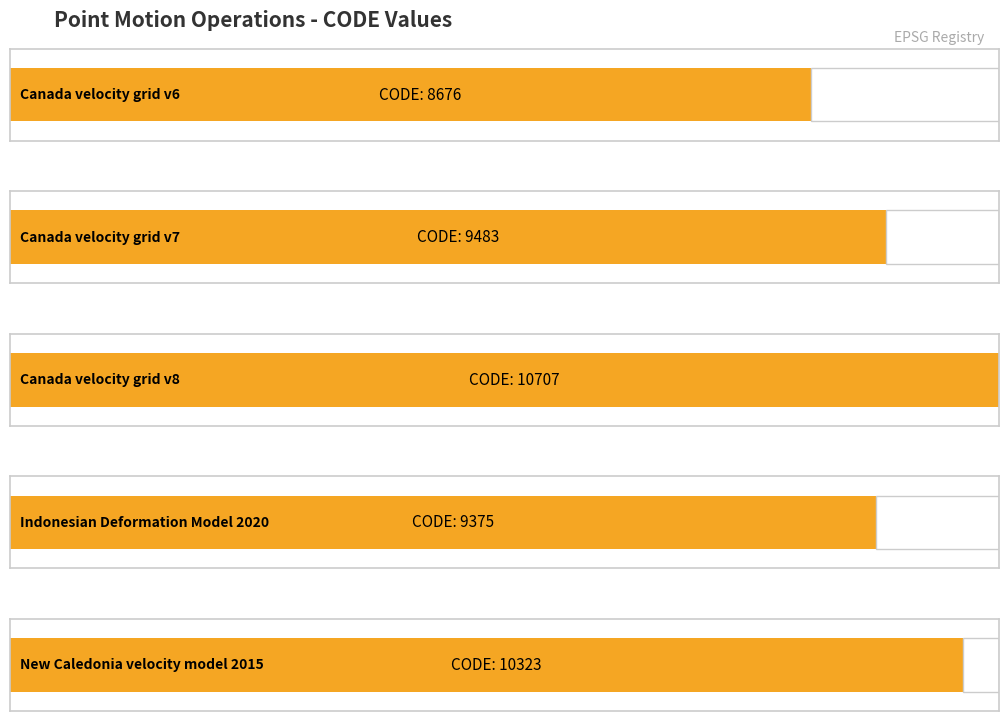

At which category does the chart reach its minimum across all series?

Canada velocity grid v6